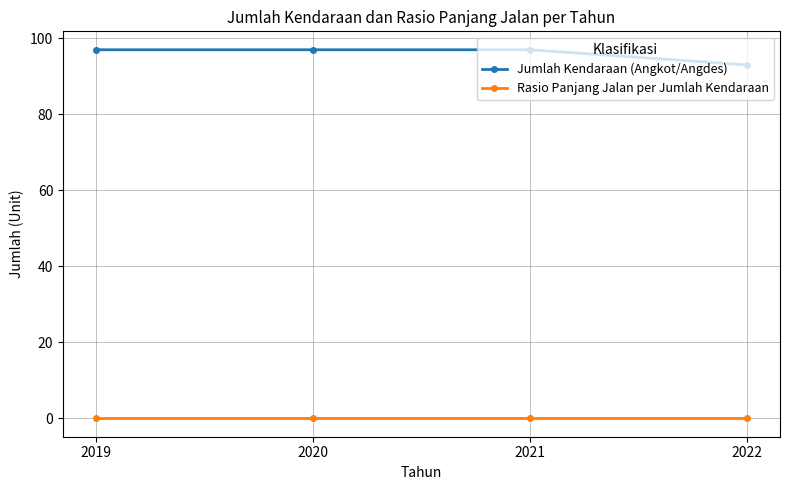

Reading right to left, extract all data points from this chart.

Jumlah Kendaraan (Angkot/Angdes): 2022=93	2021=97	2020=97	2019=97
Rasio Panjang Jalan per Jumlah Kendaraan: 2022=0	2021=0	2020=0	2019=0